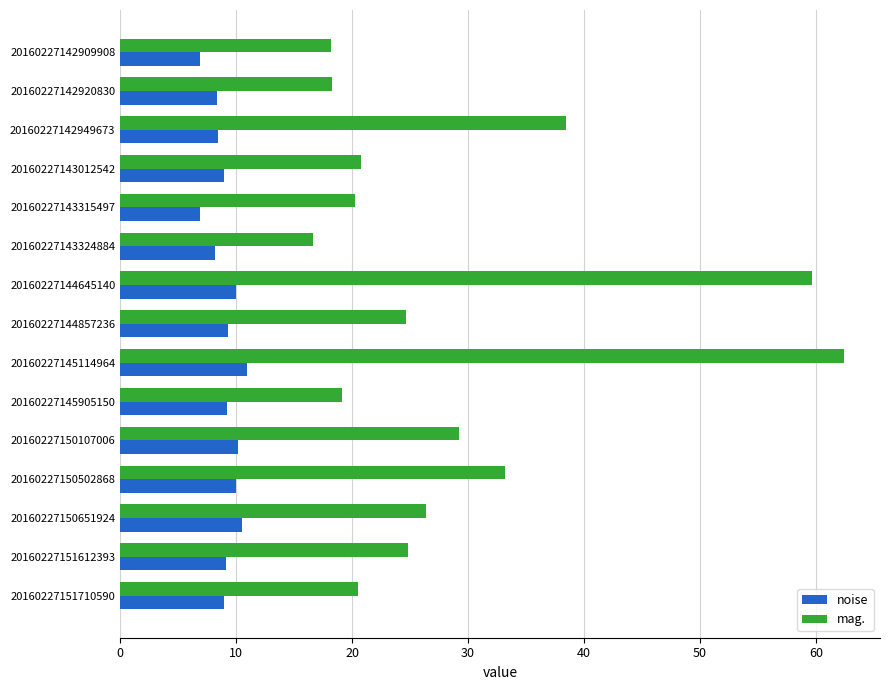

True or false: mag. has a value of 20.8 at 20160227143012542.

True